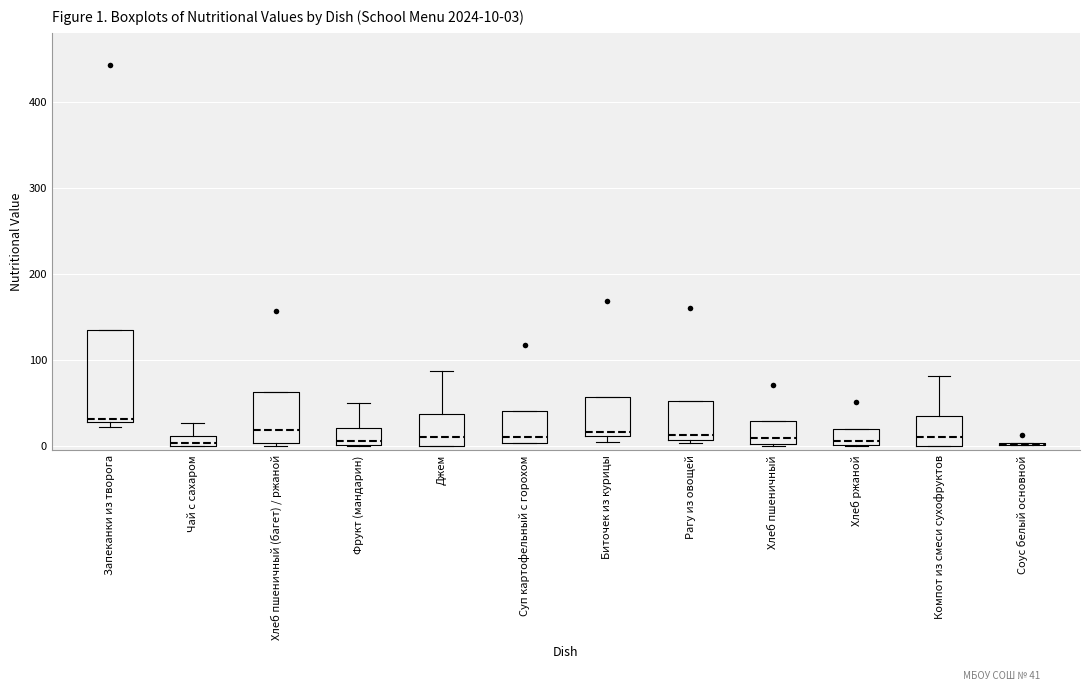

Which box is the tallest, from its lower edge to its upper edge?

Запеканки из творога